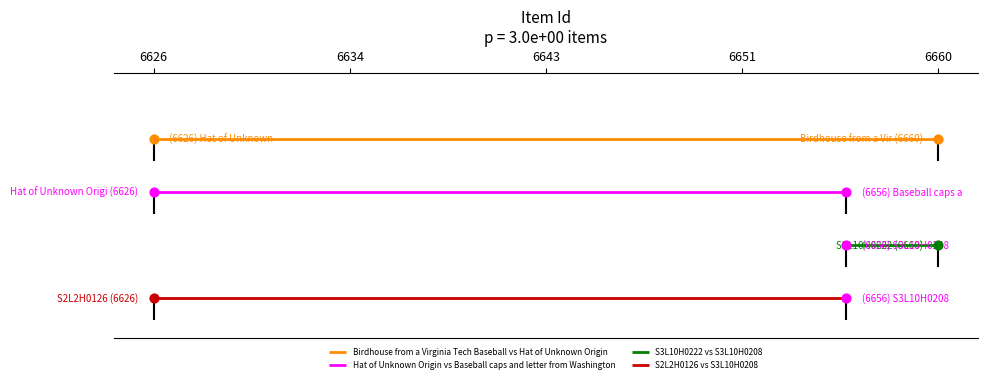

At how many categories does at least one series exceed 0?

2